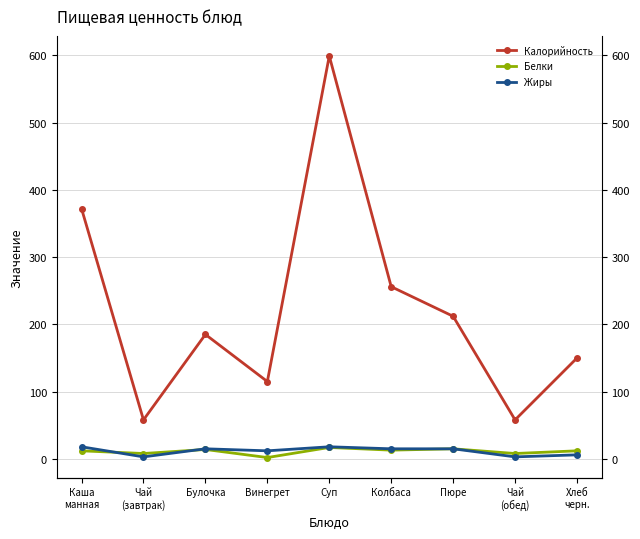

Where is the first local minimum for Калорийность?

Чай
(завтрак)